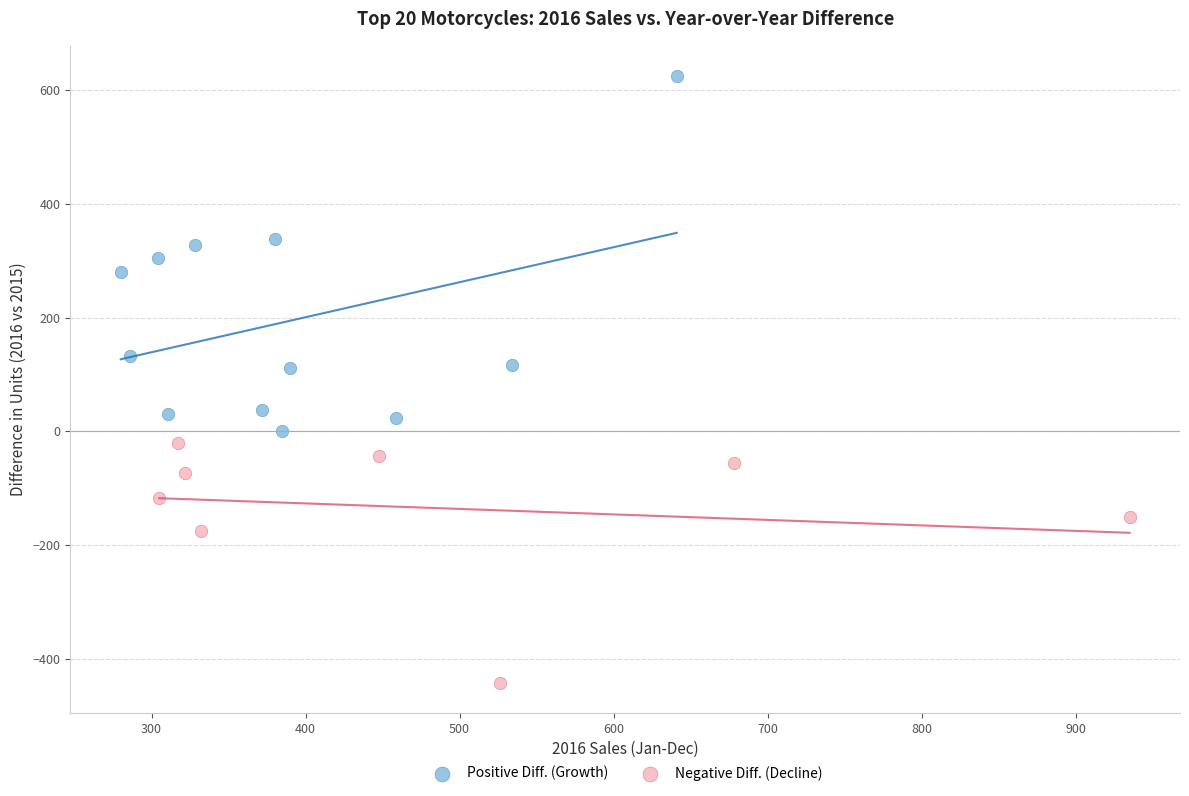

Which series has the largest Y range (max minus min)?

Positive Diff. (Growth)